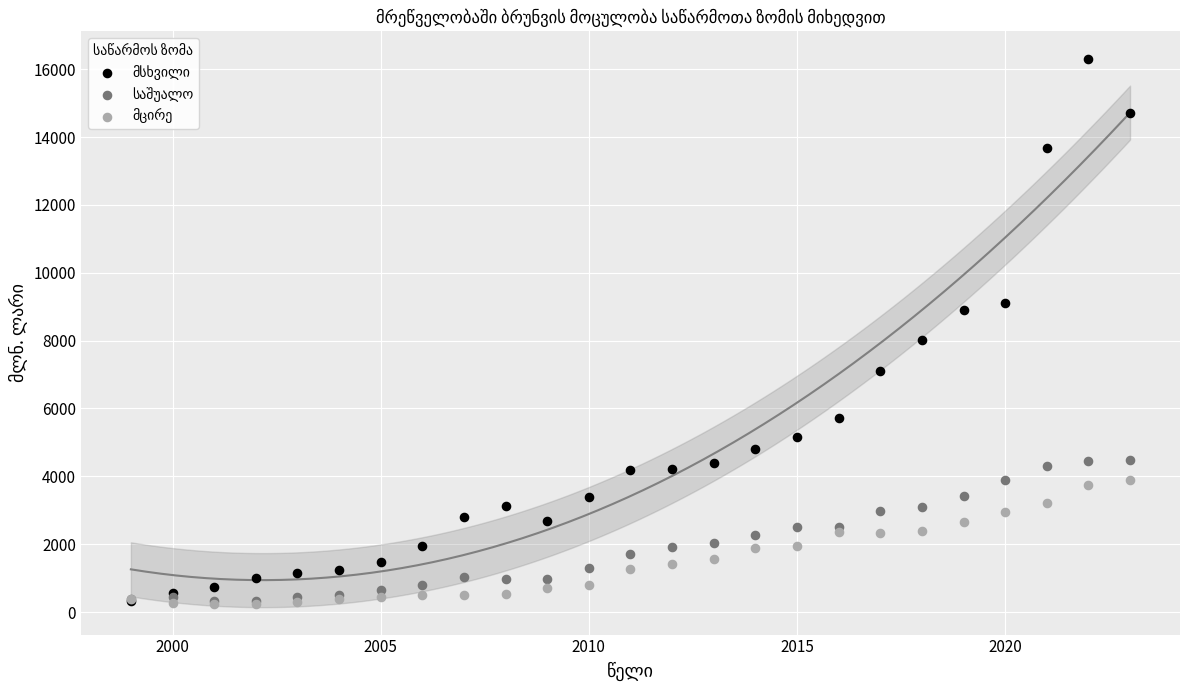

Across all series, what Y value is closest to 8266?

8033.0